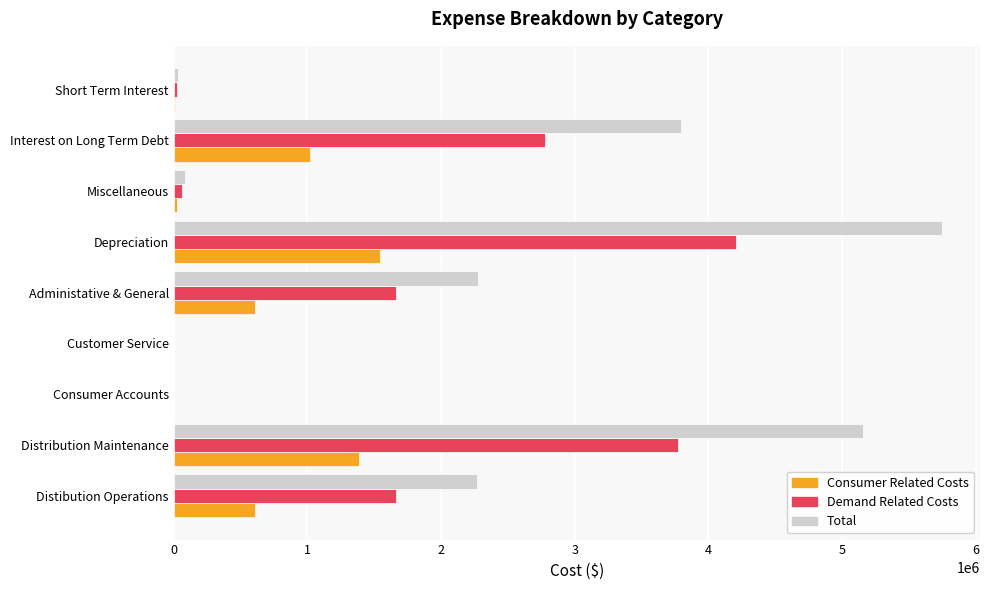

What is the maximum value shown in the chart?

5745964.0